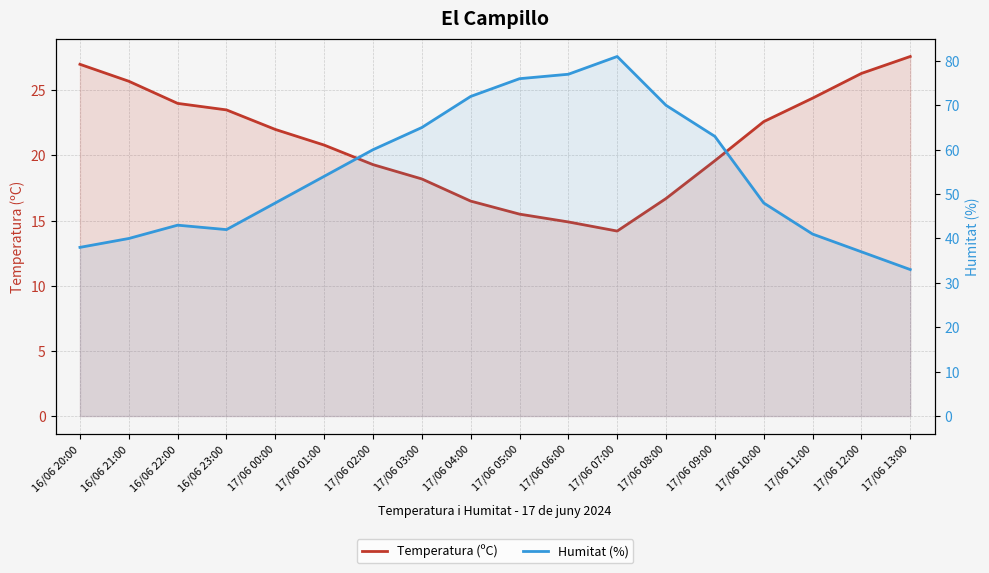

True or false: Temperatura (ºC) and Humitat (%) intersect in this chart.

False